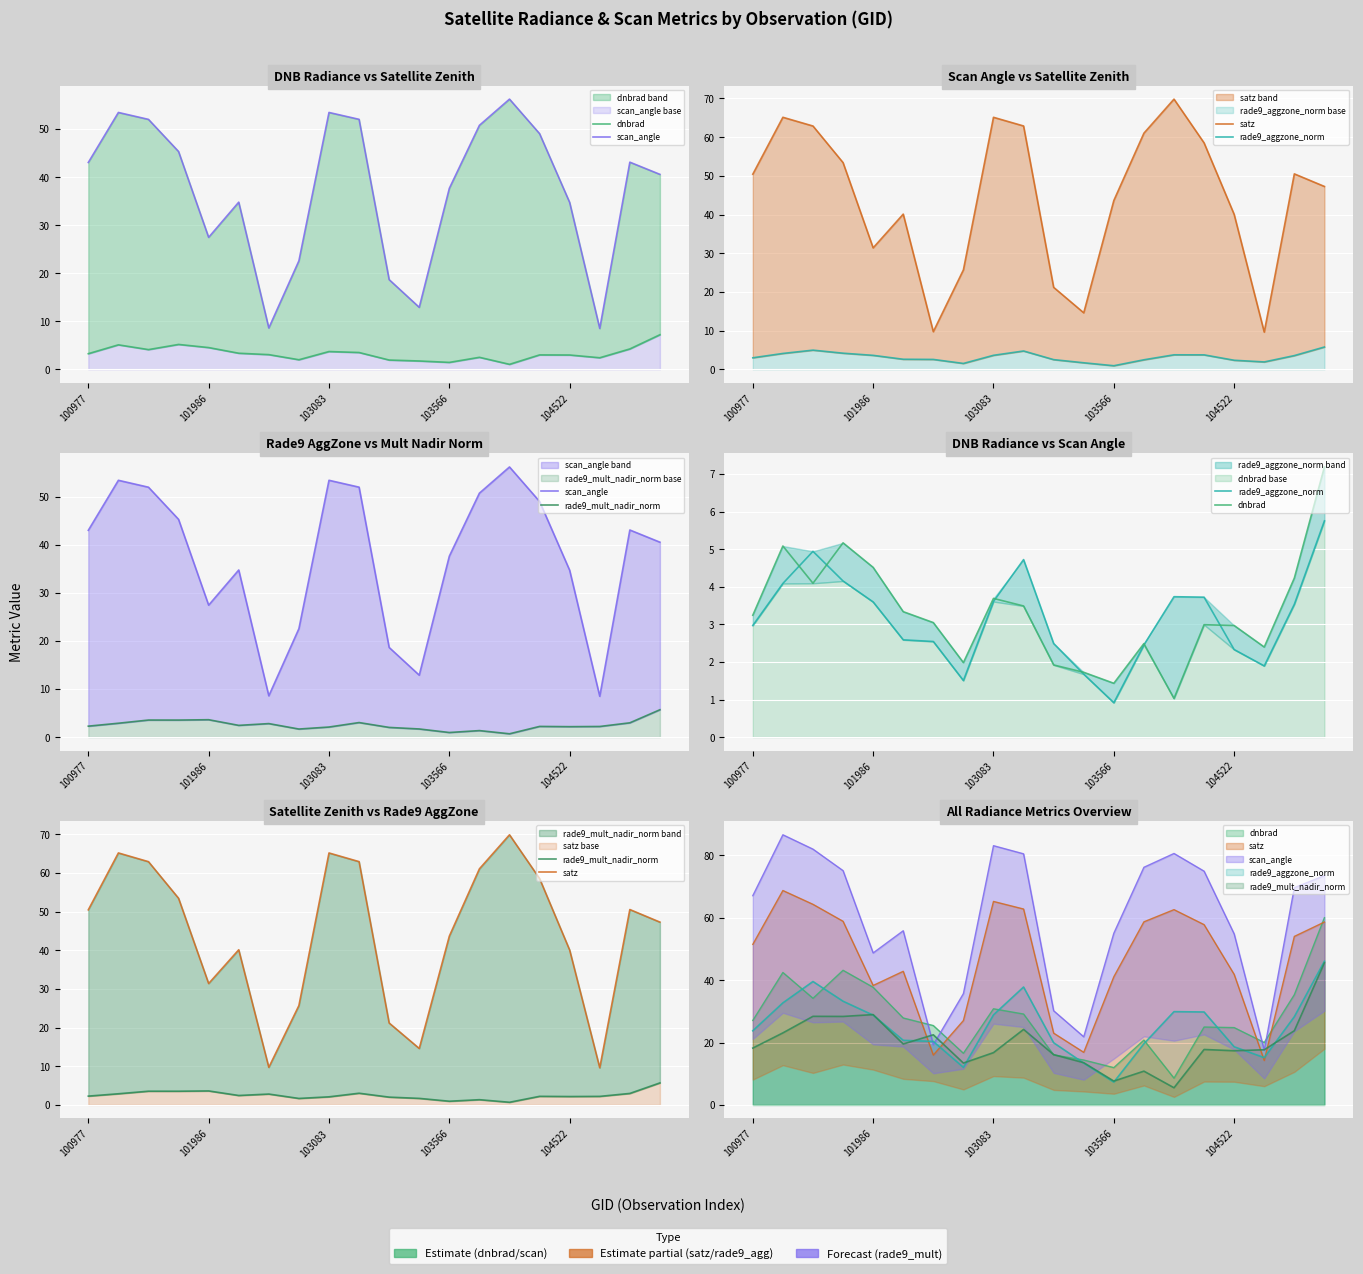

Which series has the widest spread of values?

satz